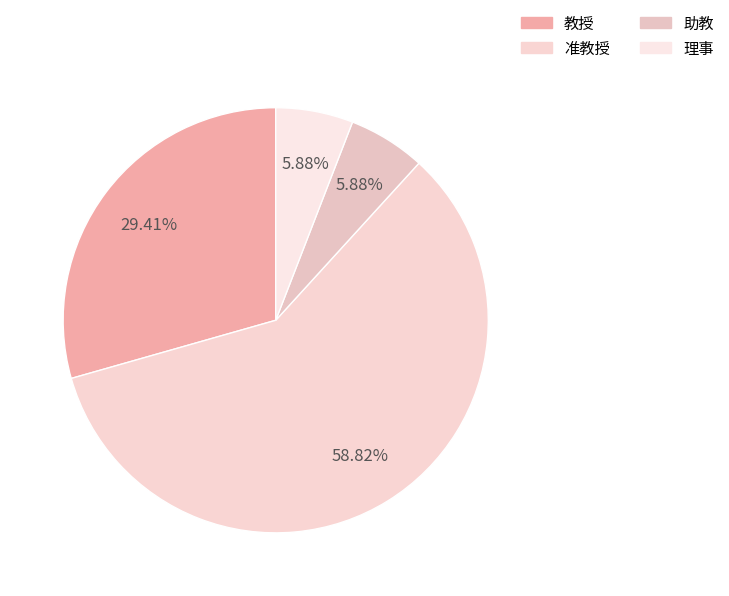

True or false: 准教授 accounts for 59% of the total.

True